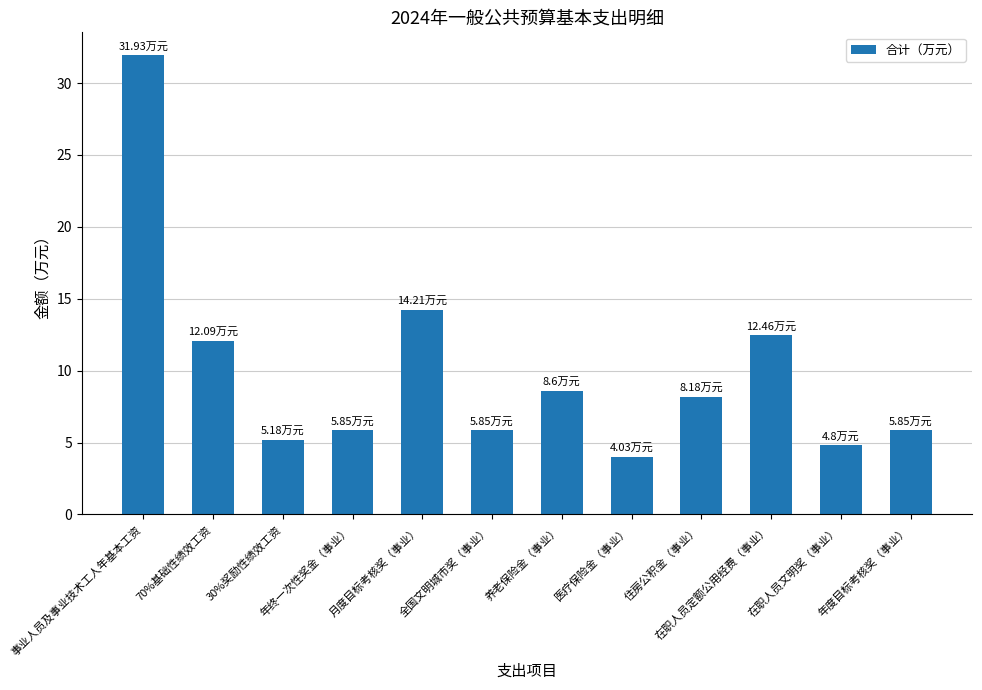

What is the difference between the maximum and minimum values?

27.9